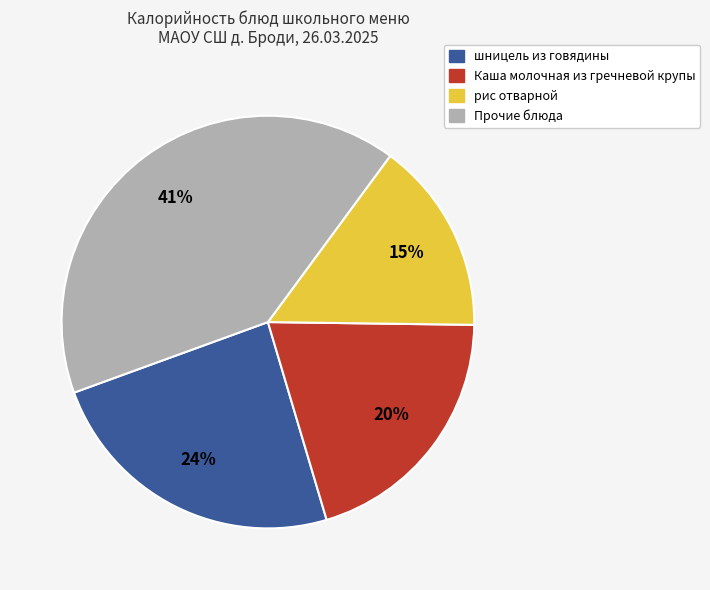

Does any single category account for the majority?

No